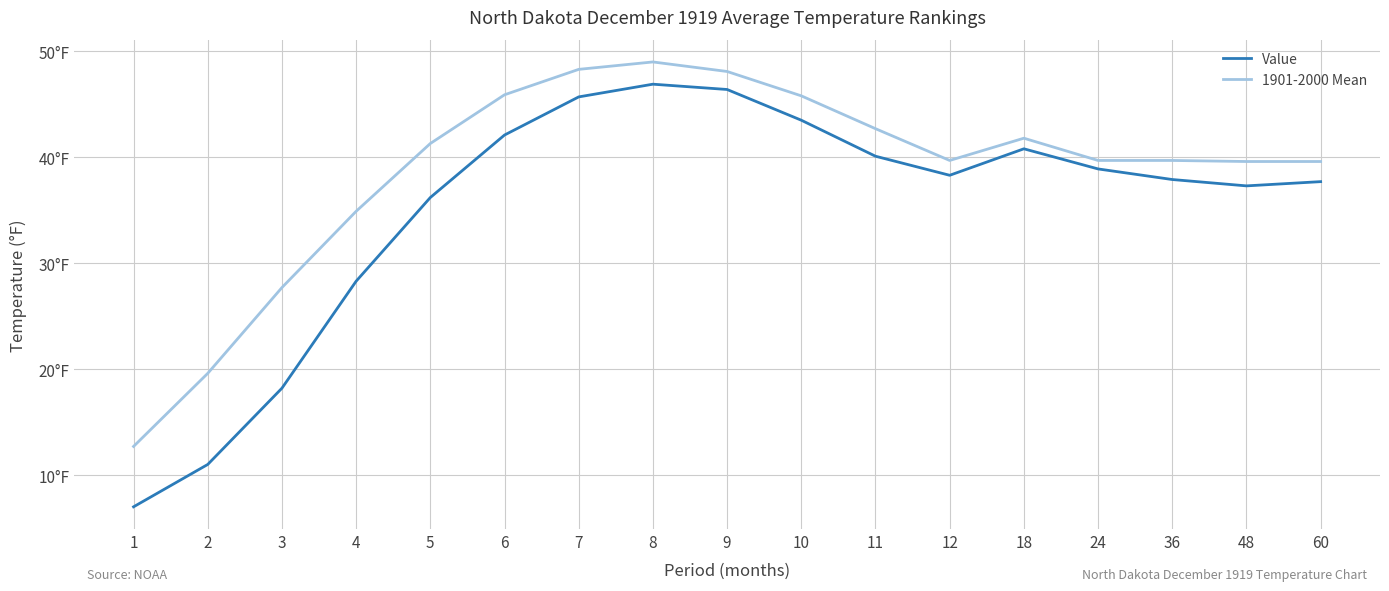

Does the chart display data point markers on the line(s)?

No